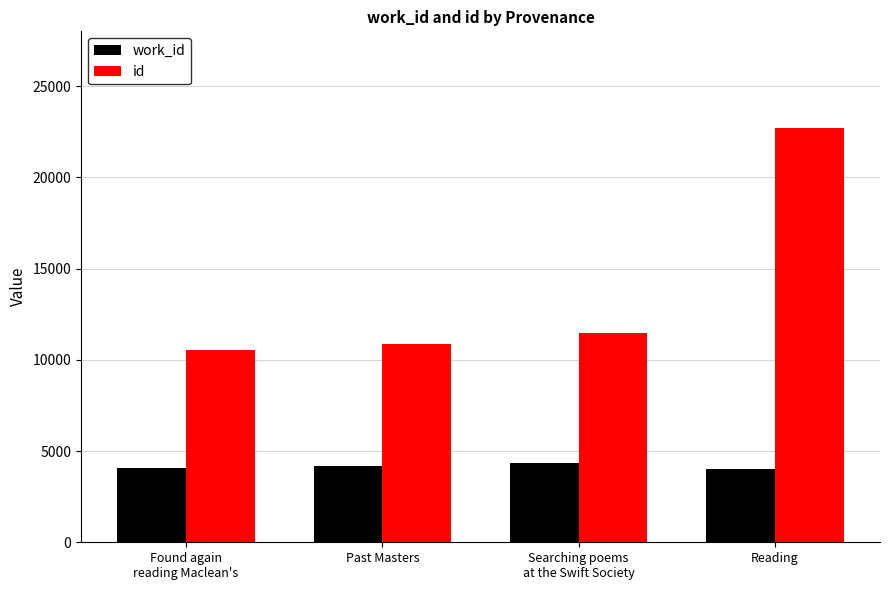

Is it true that work_id equals 4024 at Reading?

True